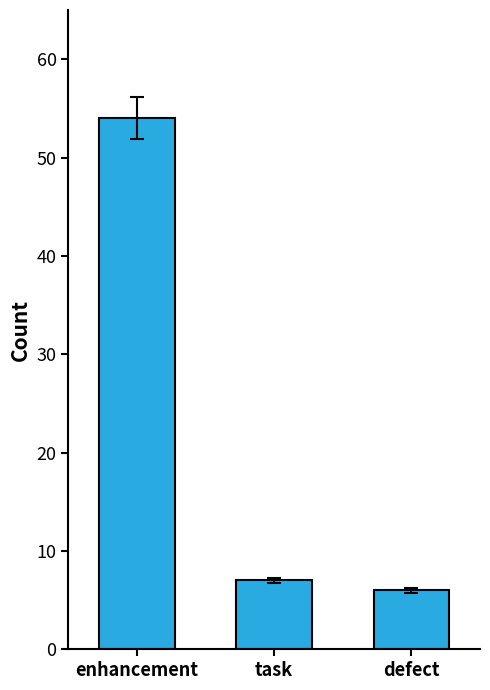

How many data points does each series have?

3